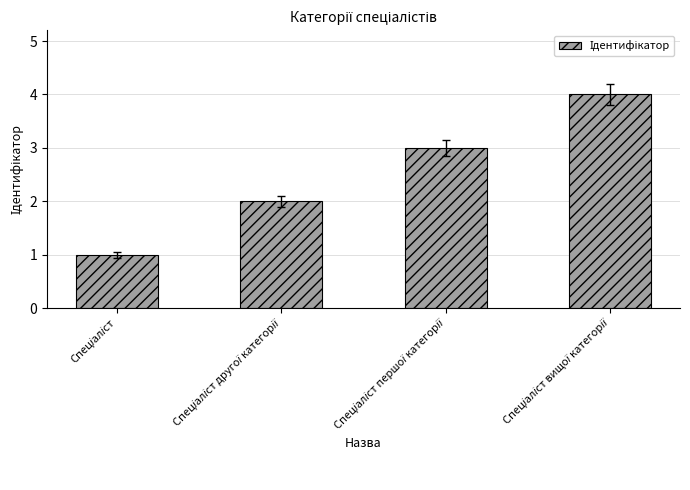

What is the difference between the maximum and minimum values?

3